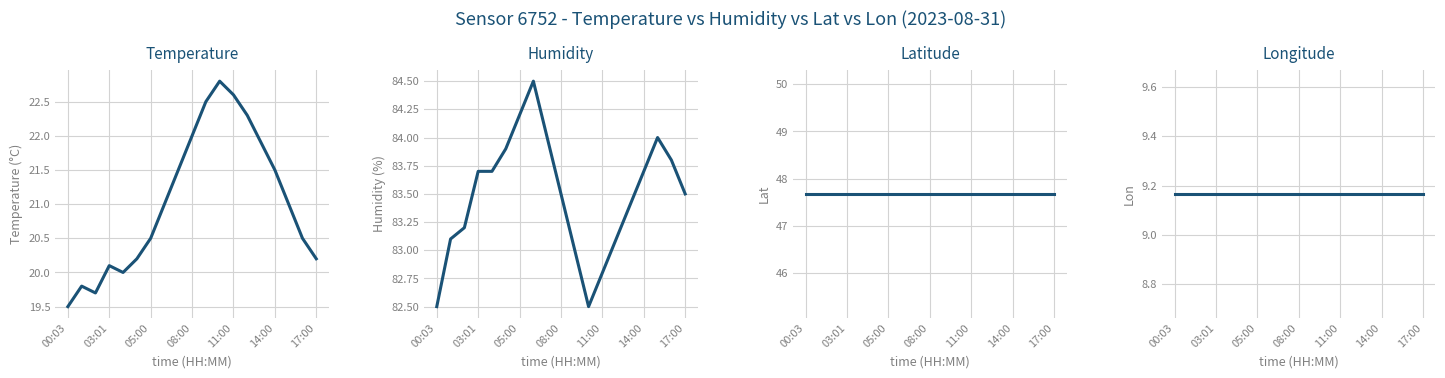

What is the difference between the highest and lowest values at 03:01?

74.5